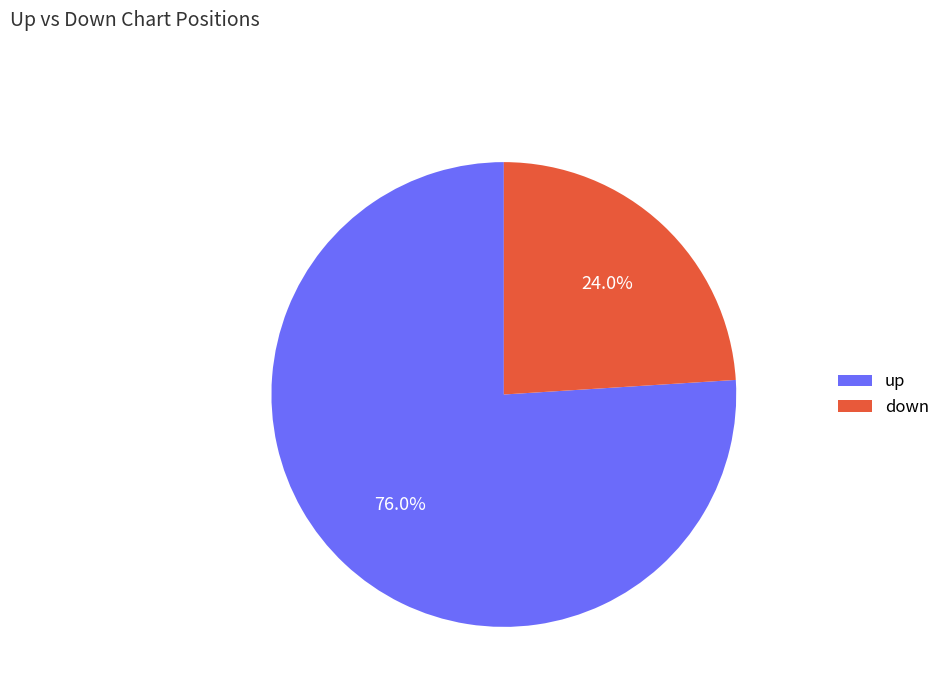

True or false: down accounts for 18% of the total.

False